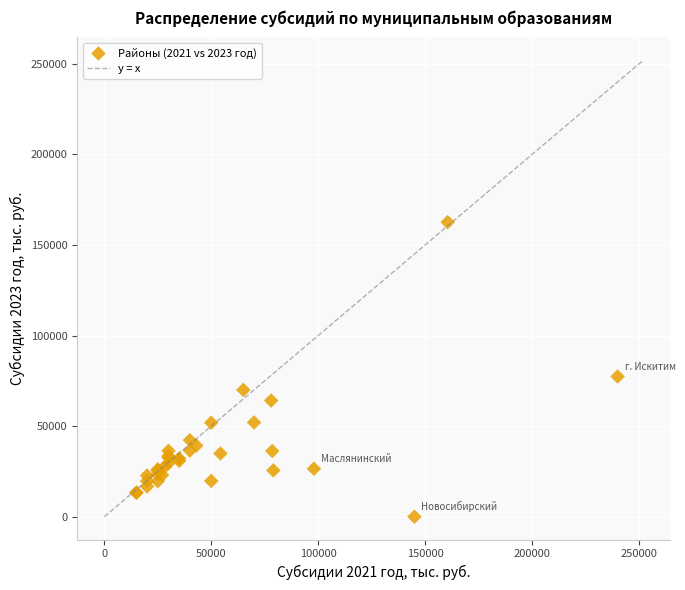

What Y value in the scatter plot is closest to 81300?

77400.0